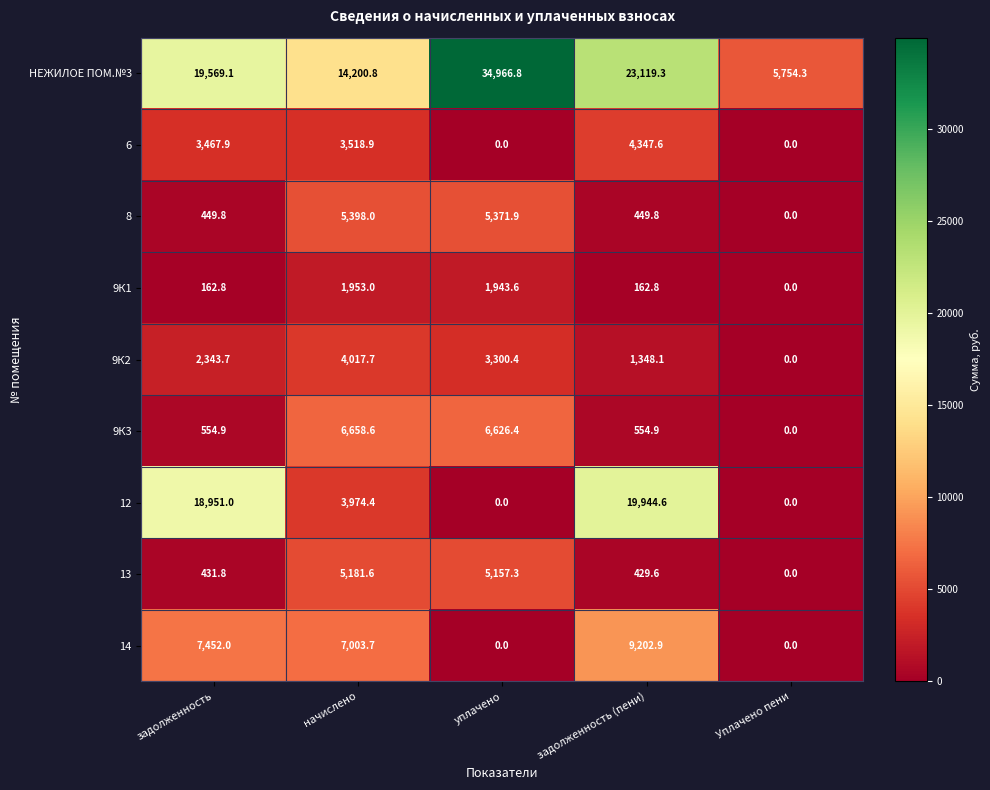

What is the total value across all series at Уплачено пени?

5754.3